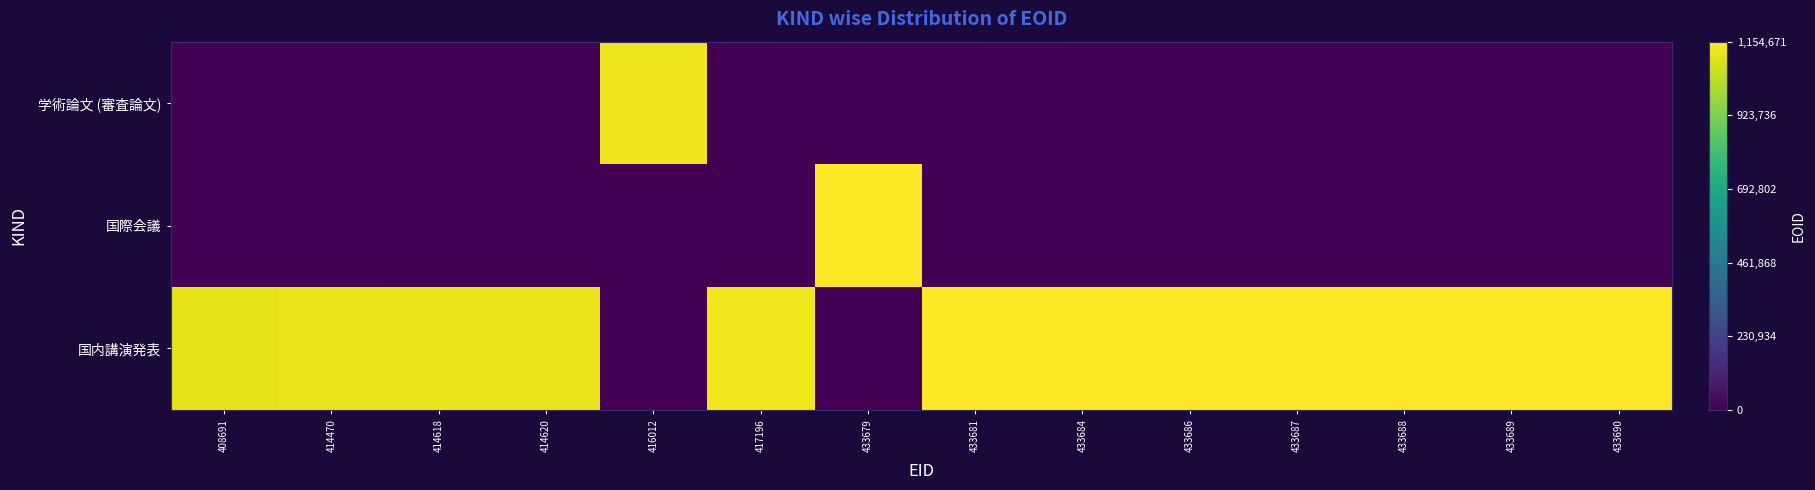

What is the total value across all series at 414618?

1119217